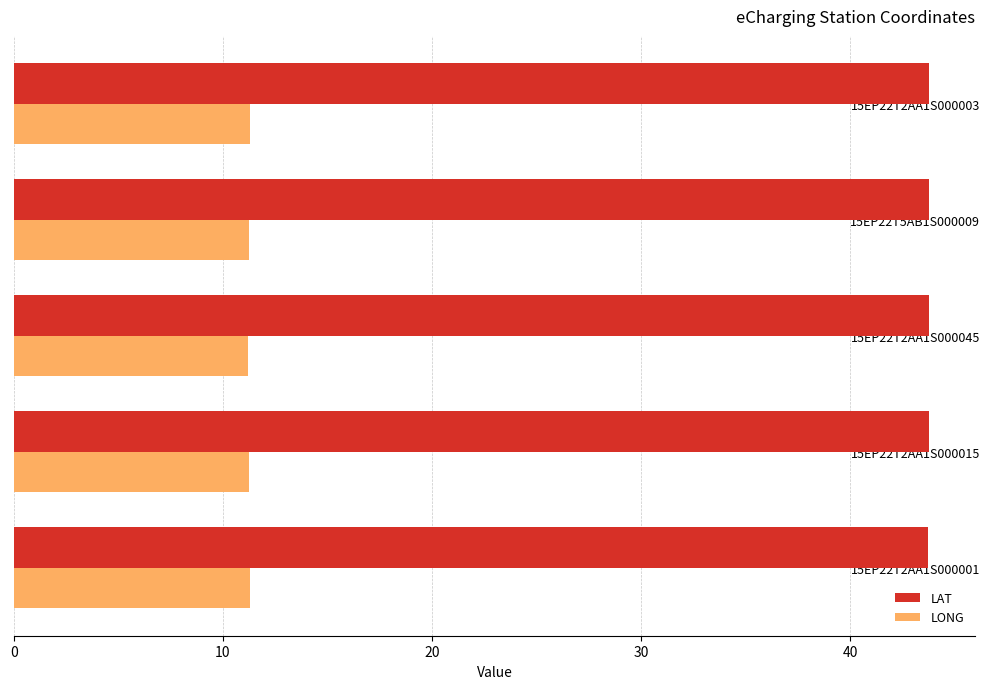

What is the maximum value shown in the chart?

43.8